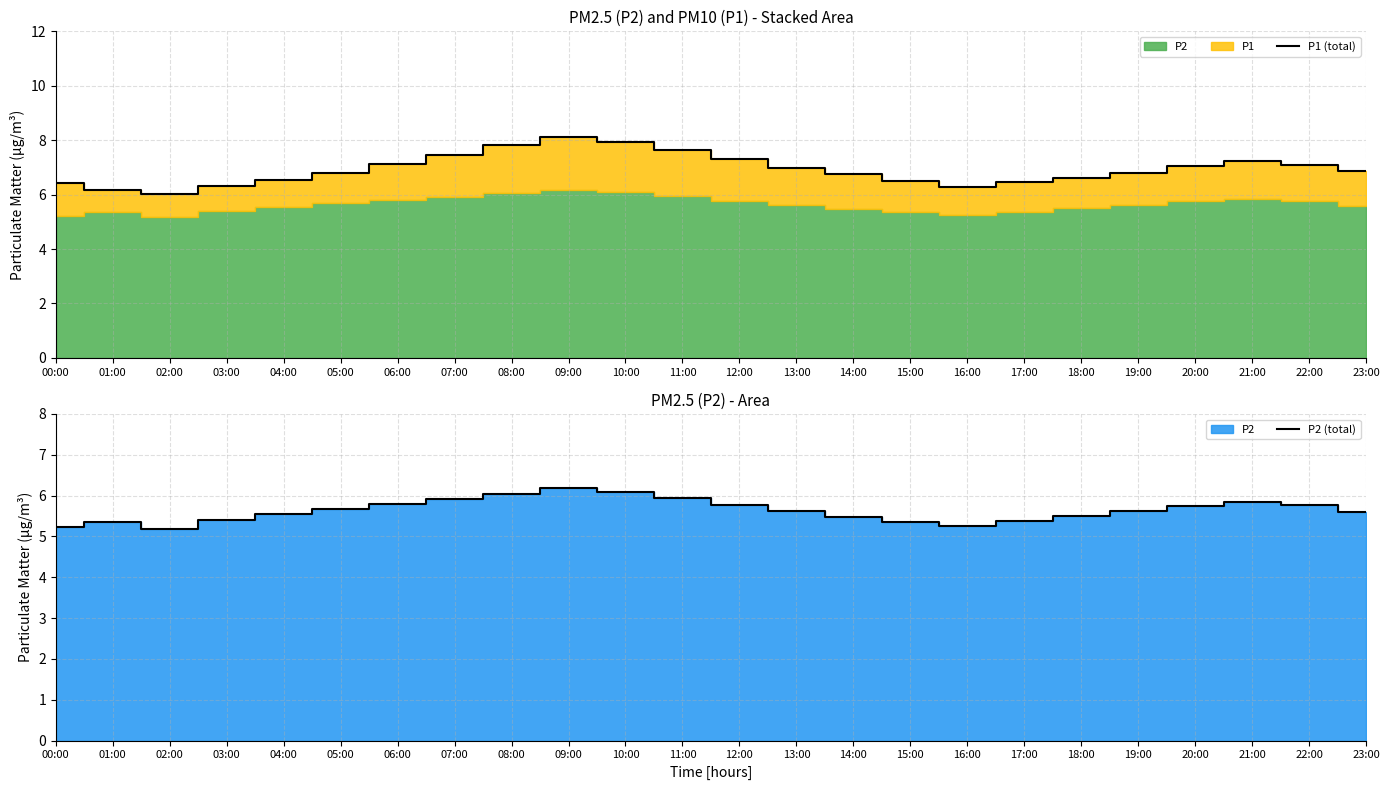

Rank the categories by P2 (total) value from highest to lowest.

09:00, 10:00, 08:00, 11:00, 07:00, 21:00, 06:00, 12:00, 22:00, 20:00, 05:00, 13:00, 19:00, 23:00, 04:00, 18:00, 14:00, 03:00, 17:00, 01:00, 15:00, 16:00, 00:00, 02:00